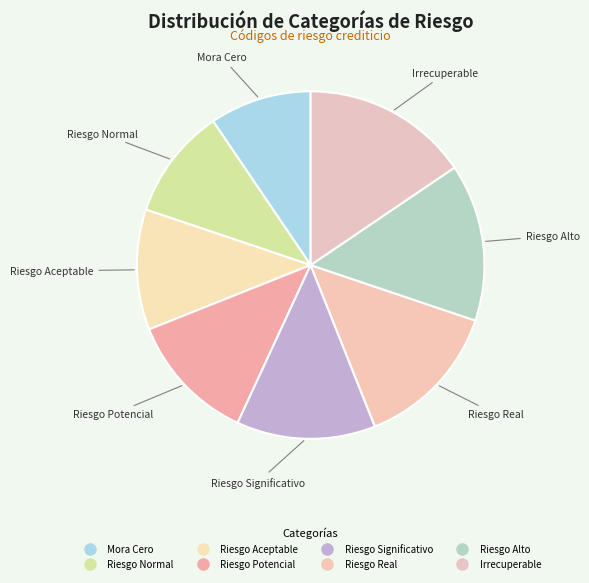

How many slices are in this pie chart?

8